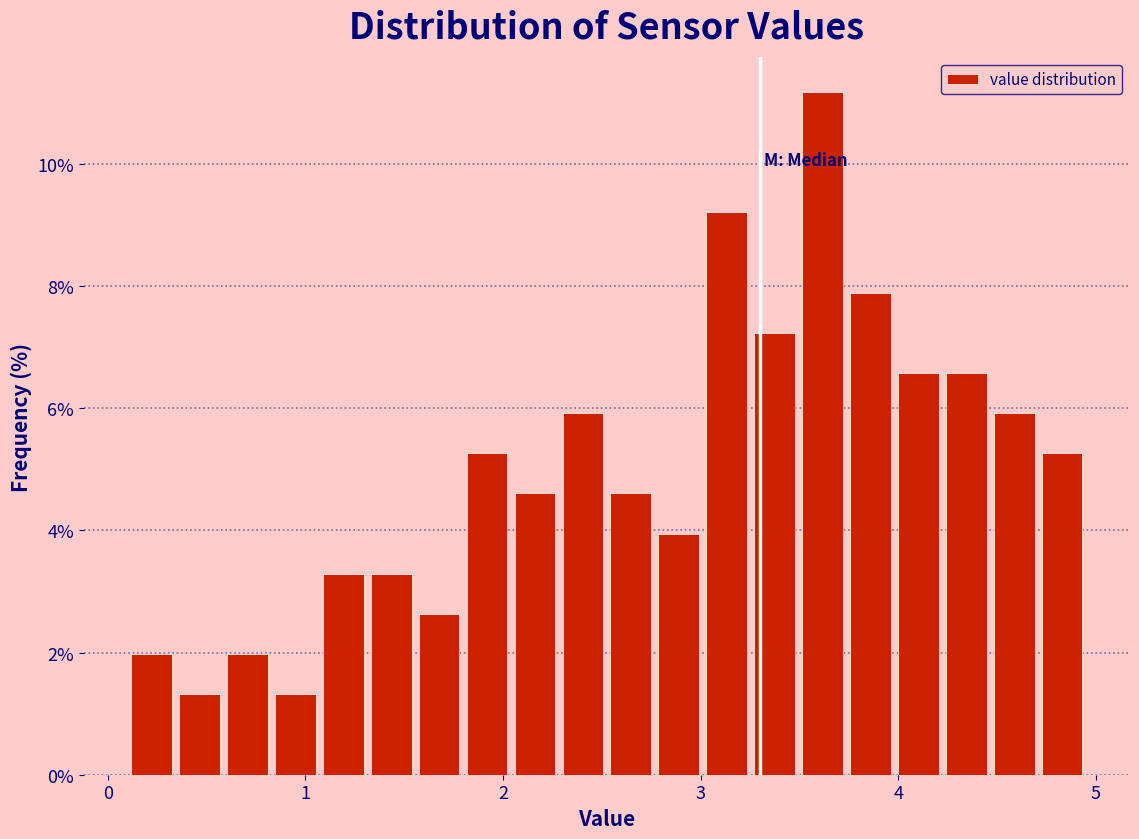

Around what value on the x-axis is the tallest bar? Give the approximate position of its centre, as read against the axis.

3.6